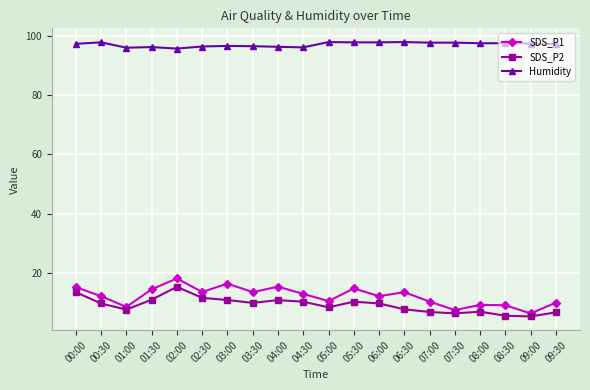

What is the maximum value shown in the chart?

97.9